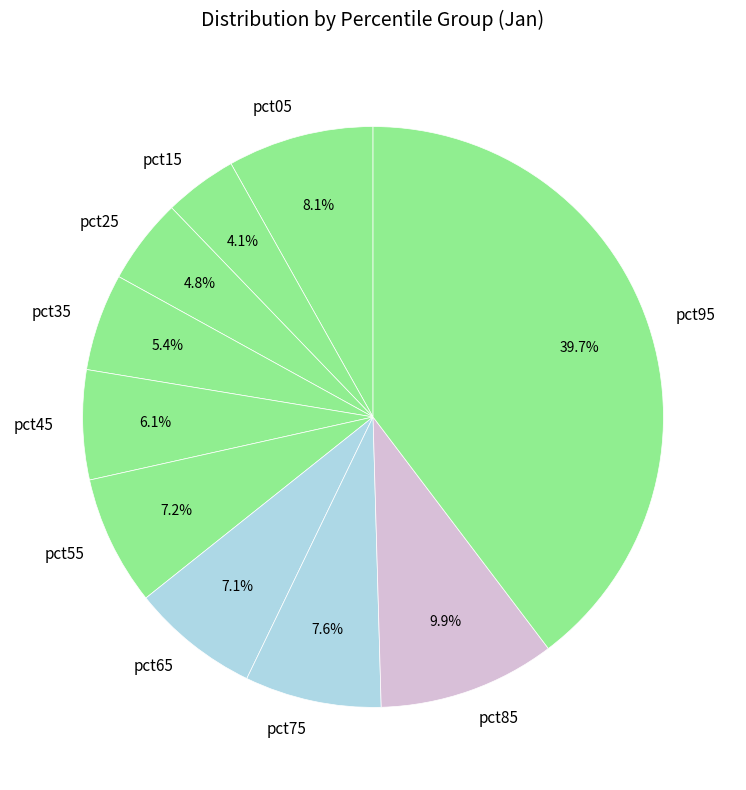

The pct05 slice represents 8% of the pie. True or false?

True